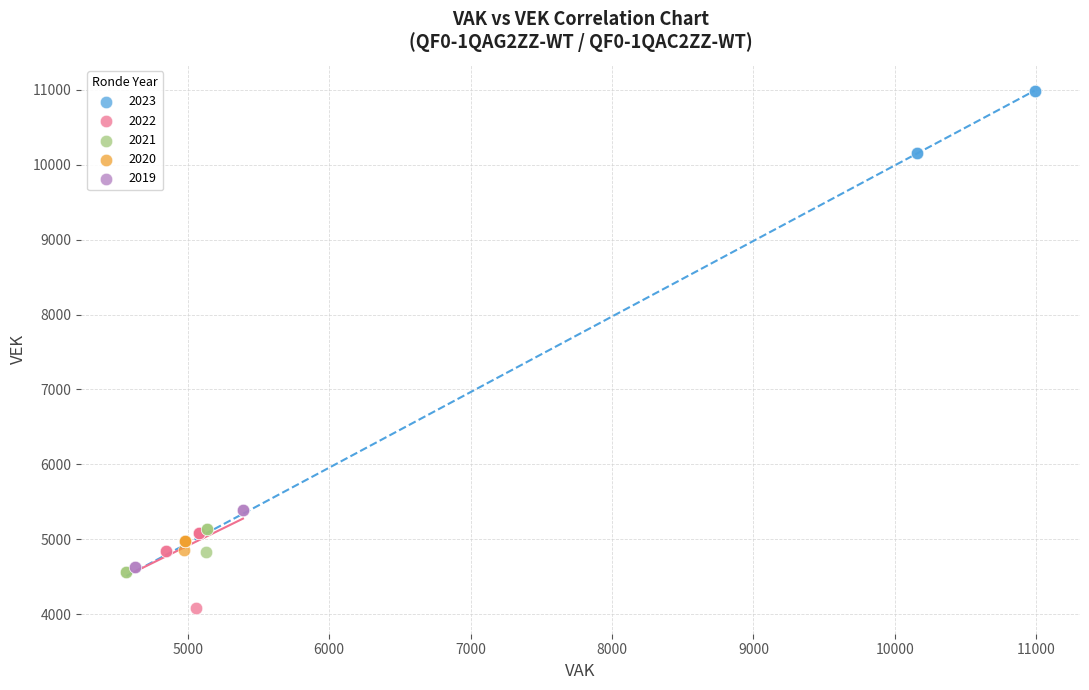

Which series contains the lowest Y value?

2022